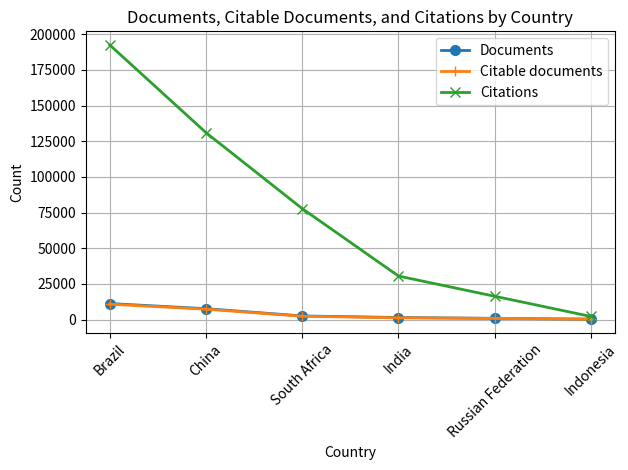

The Citations series shows 18499 at India. True or false?

False